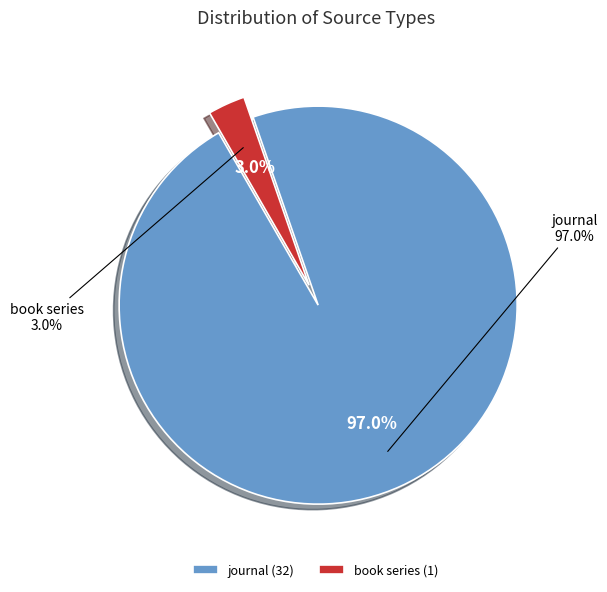

Between journal and book series, which is larger?

journal